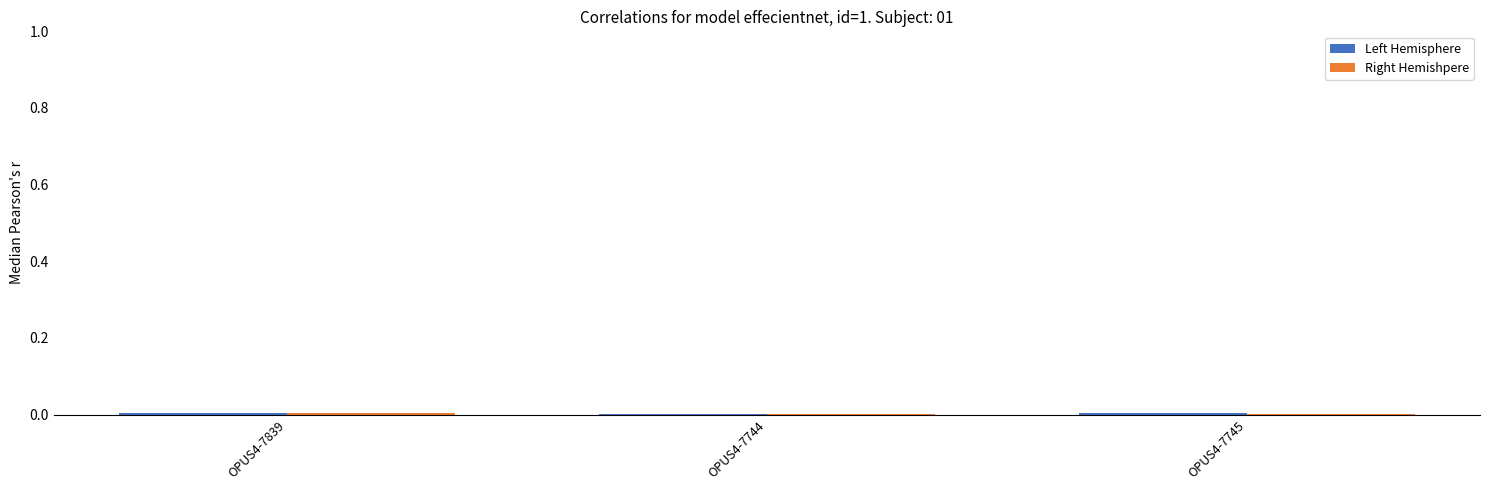

How many data points does each series have?

3